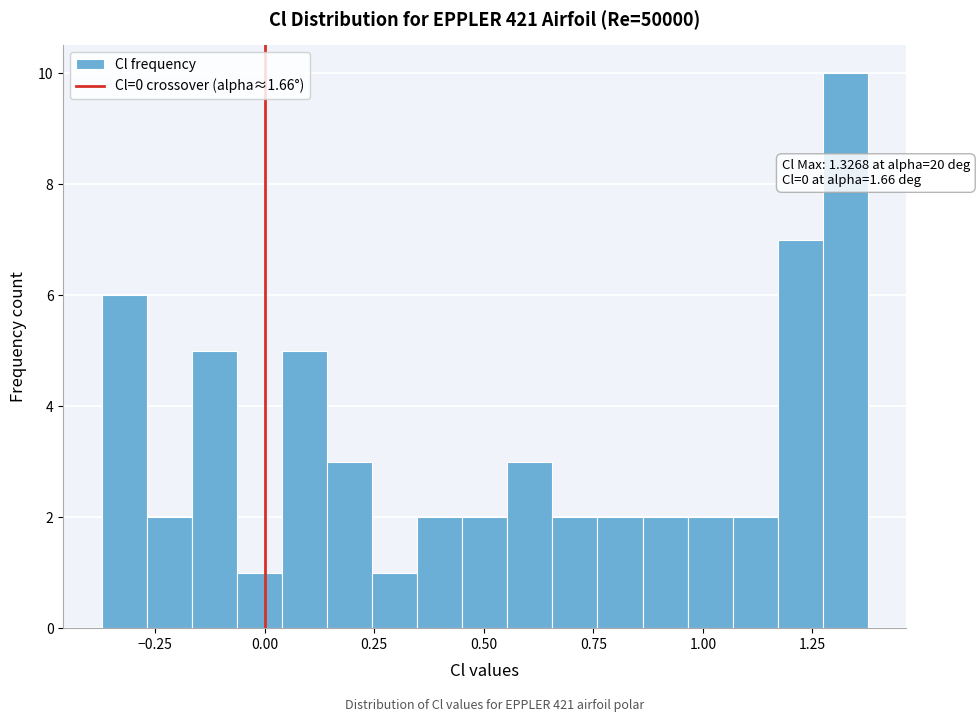

Read against the x-axis, roughly where is the centre of the tallest bar?

1.35